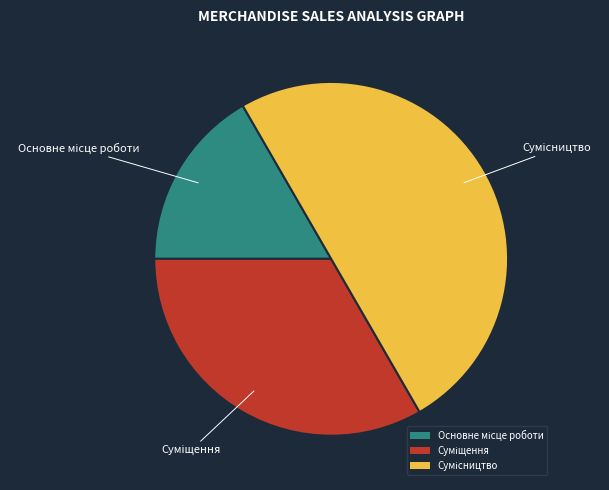

To the nearest percent, what is the difference between the Сумісництво and Основне місце роботи slice percentages?

33%